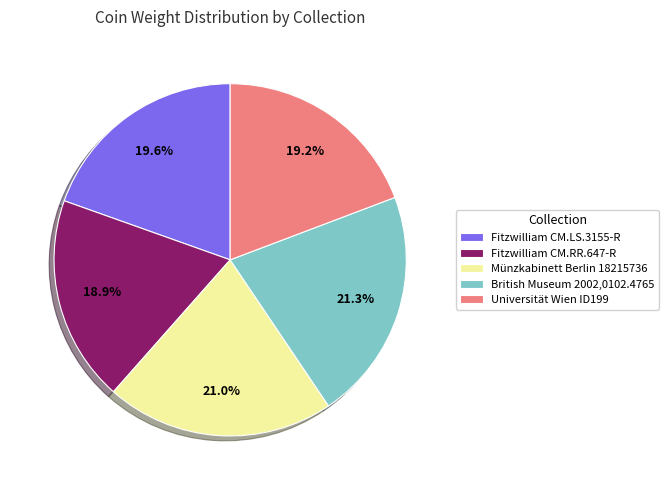

Count the number of slices in the pie.

5